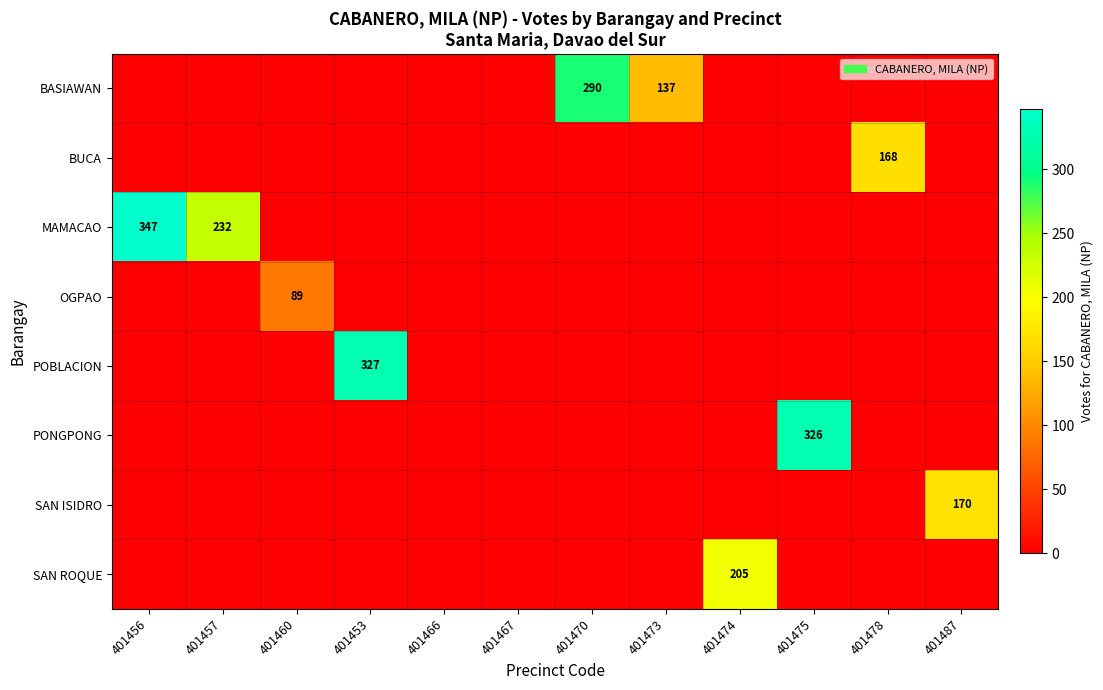

Which category has the lowest value across all series?

401456